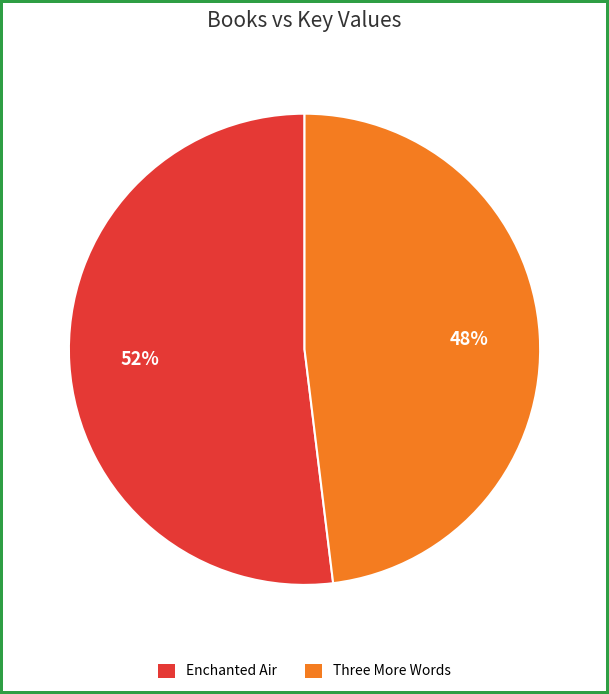

To the nearest percent, what is the average slice percentage?

50%